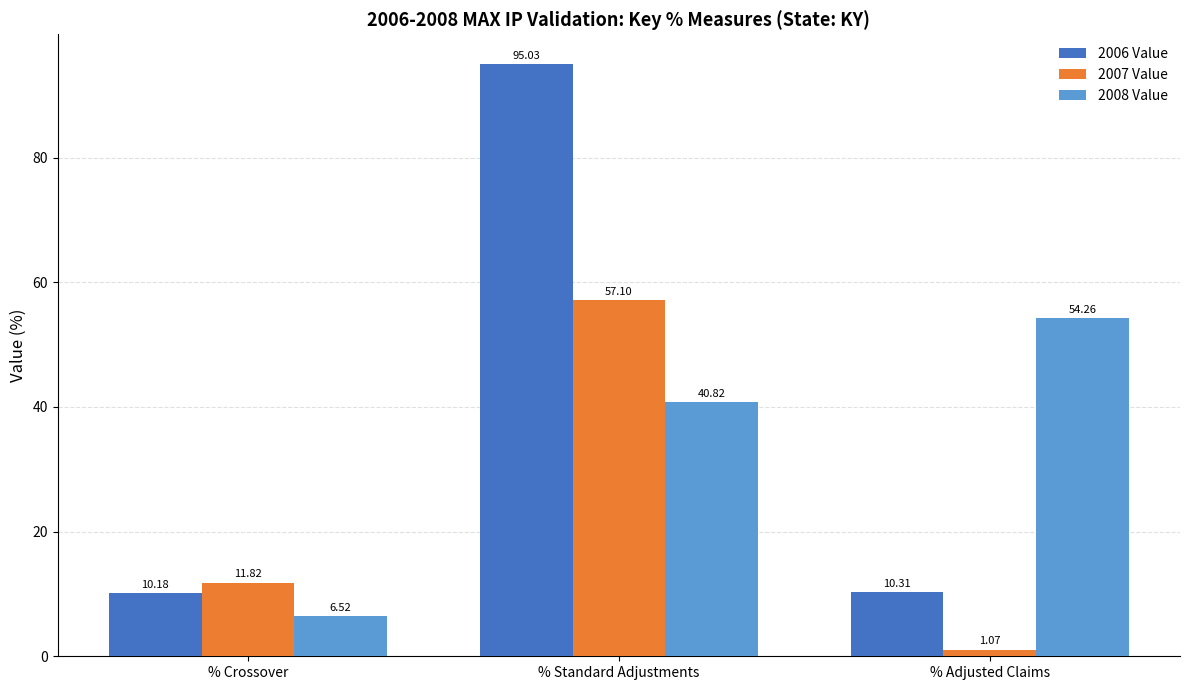

How many groups of bars are there?

3